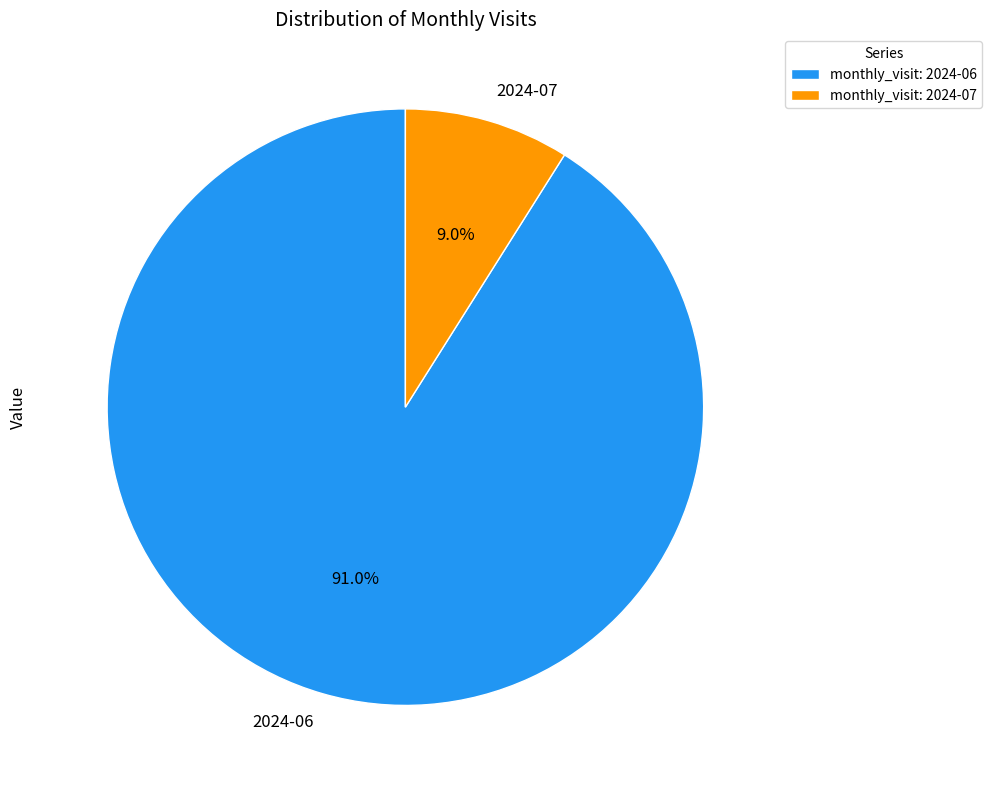

Combined, do 2024-06 and 2024-07 account for over 50%?

Yes